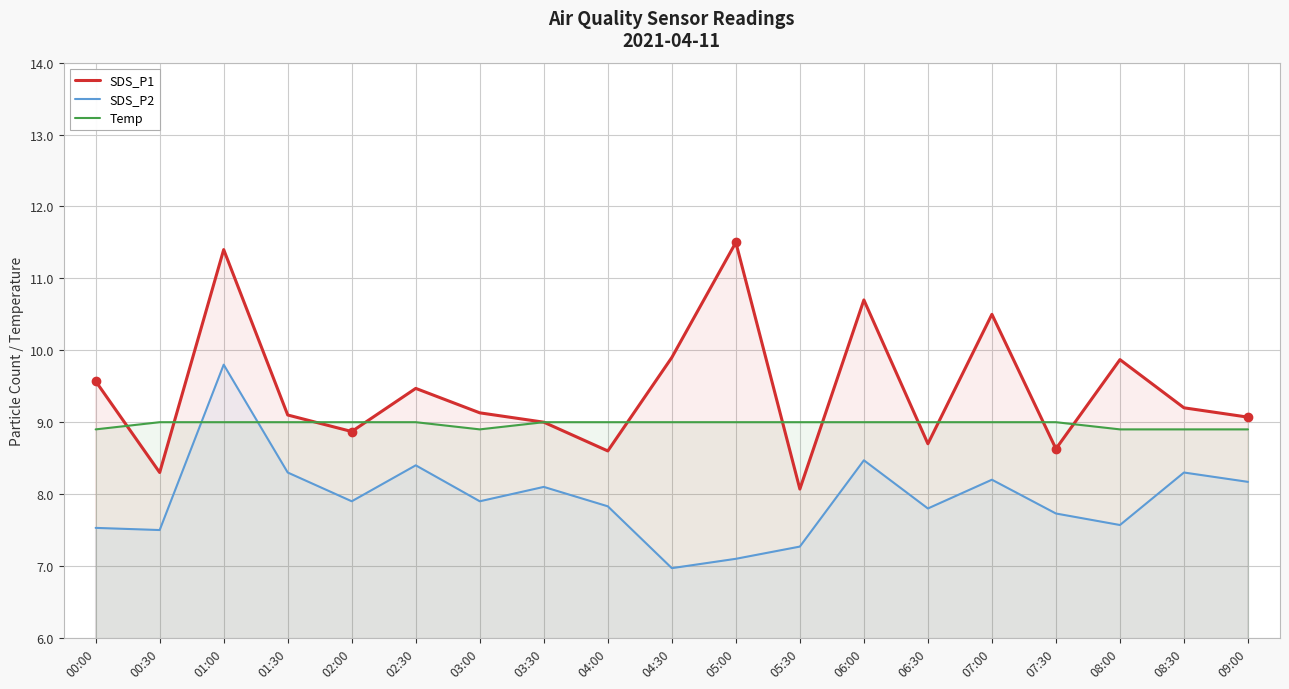

At 07:30, list the series in order from smallest to largest.

SDS_P2, SDS_P1, Temp